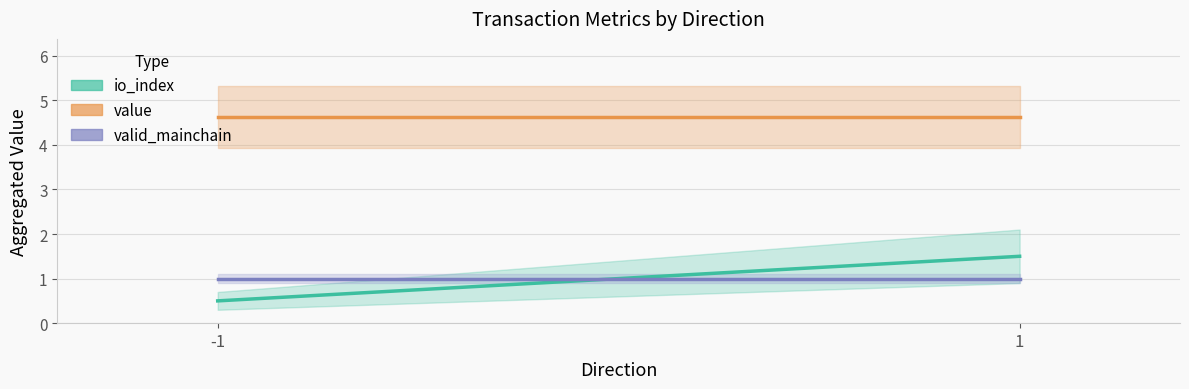

At which category is the sum across all series the highest?

1